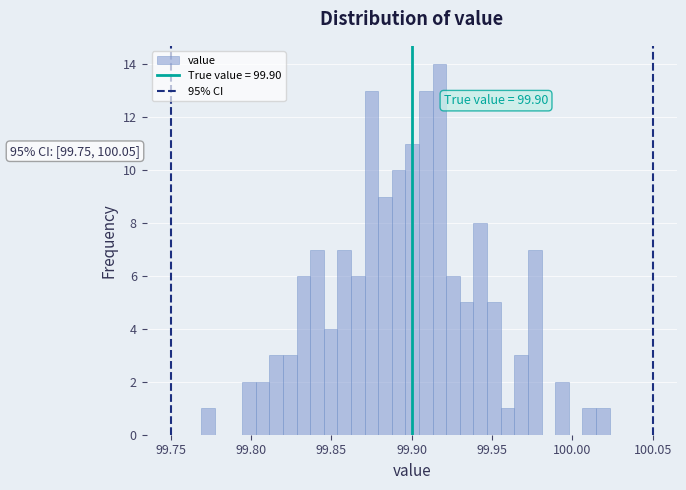

Read against the x-axis, roughly where is the centre of the tallest bar?

99.915